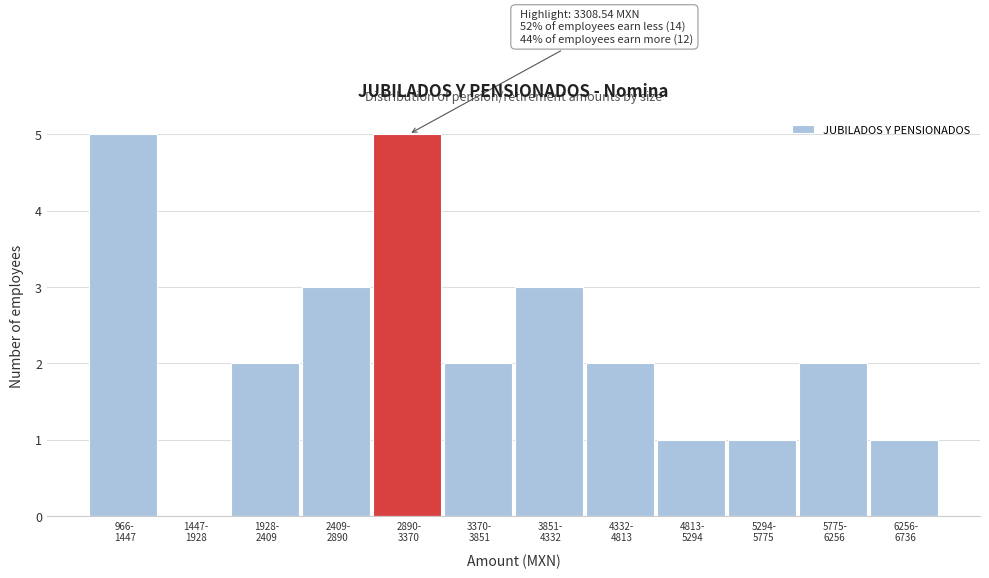

What is the sum of all values?

27